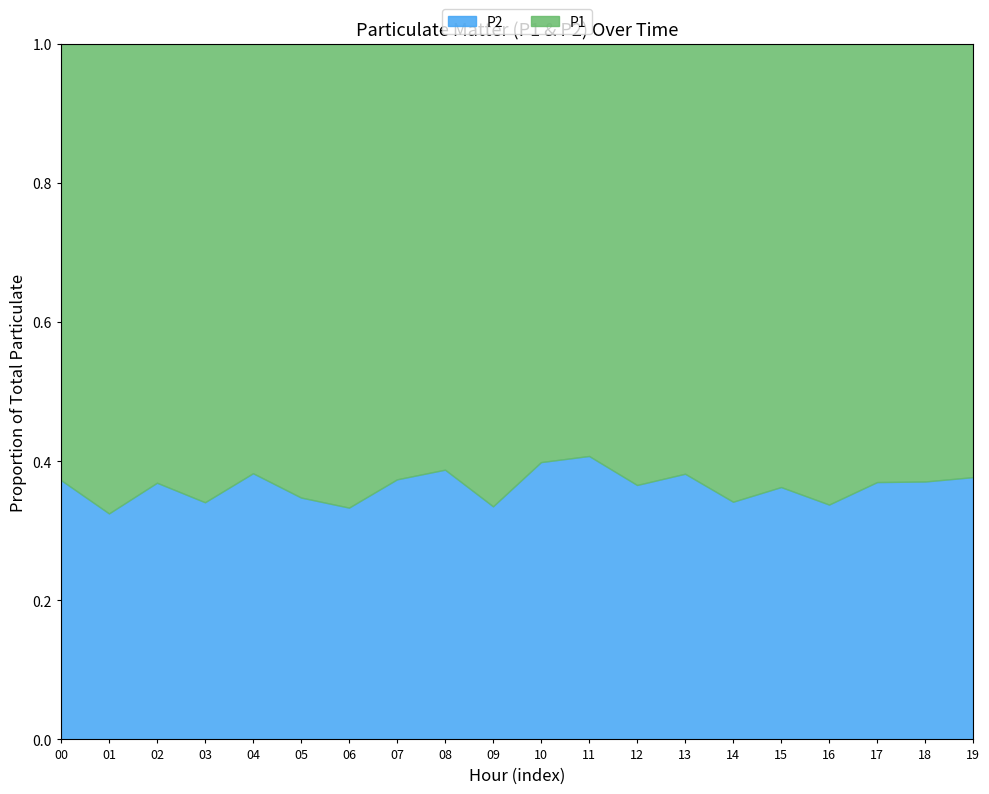

Reading right to left, what are all the values shown in this chart?

P1: 19=7.1	18=8.6	17=7.2	16=8.6	15=7.9	14=8.0	13=7.2	12=7.4	11=5.8	10=6.0	09=8.3	08=6.5	07=7.0	06=7.6	05=9.1	04=9.0	03=11.4	02=7.4	01=10.5	00=9.9
P2: 19=4.3	18=5.1	17=4.2	16=4.4	15=4.5	14=4.2	13=4.5	12=4.3	11=4.0	10=4.0	09=4.2	08=4.1	07=4.2	06=3.8	05=4.9	04=5.6	03=5.9	02=4.3	01=5.1	00=5.9